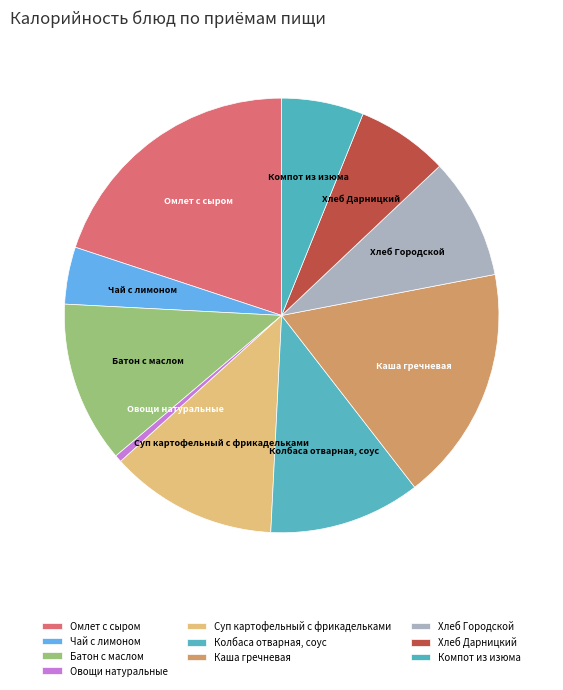

Count the number of slices in the pie.

10